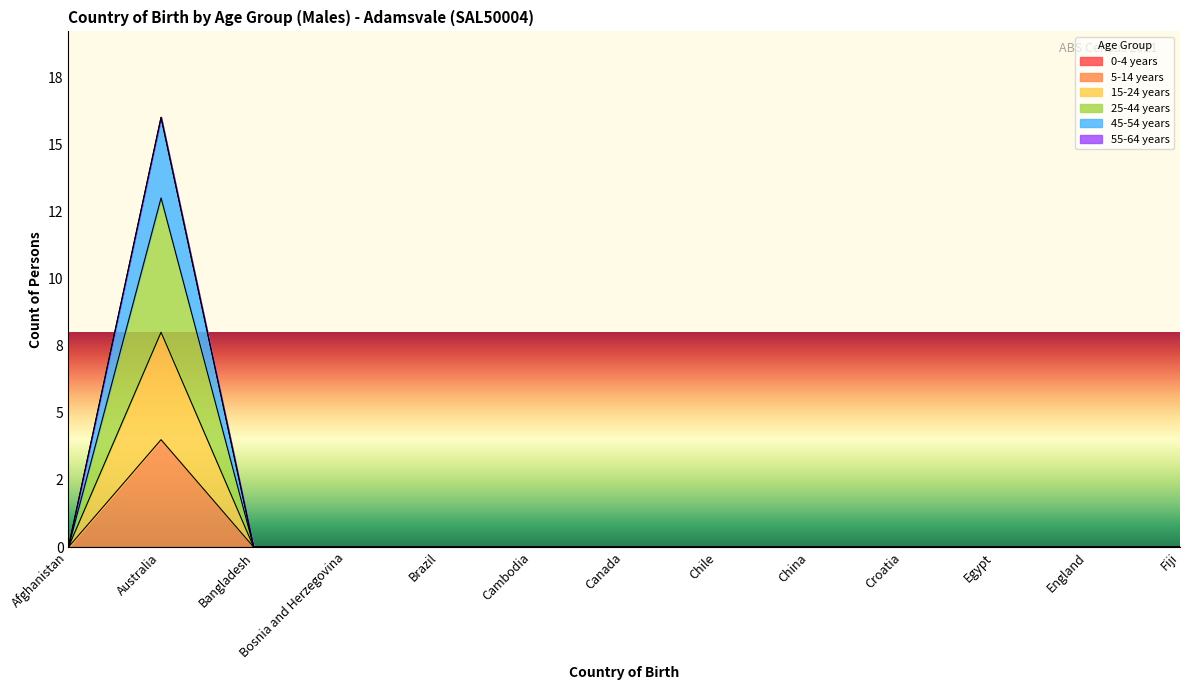

Which series has the widest spread of values?

45-54 years